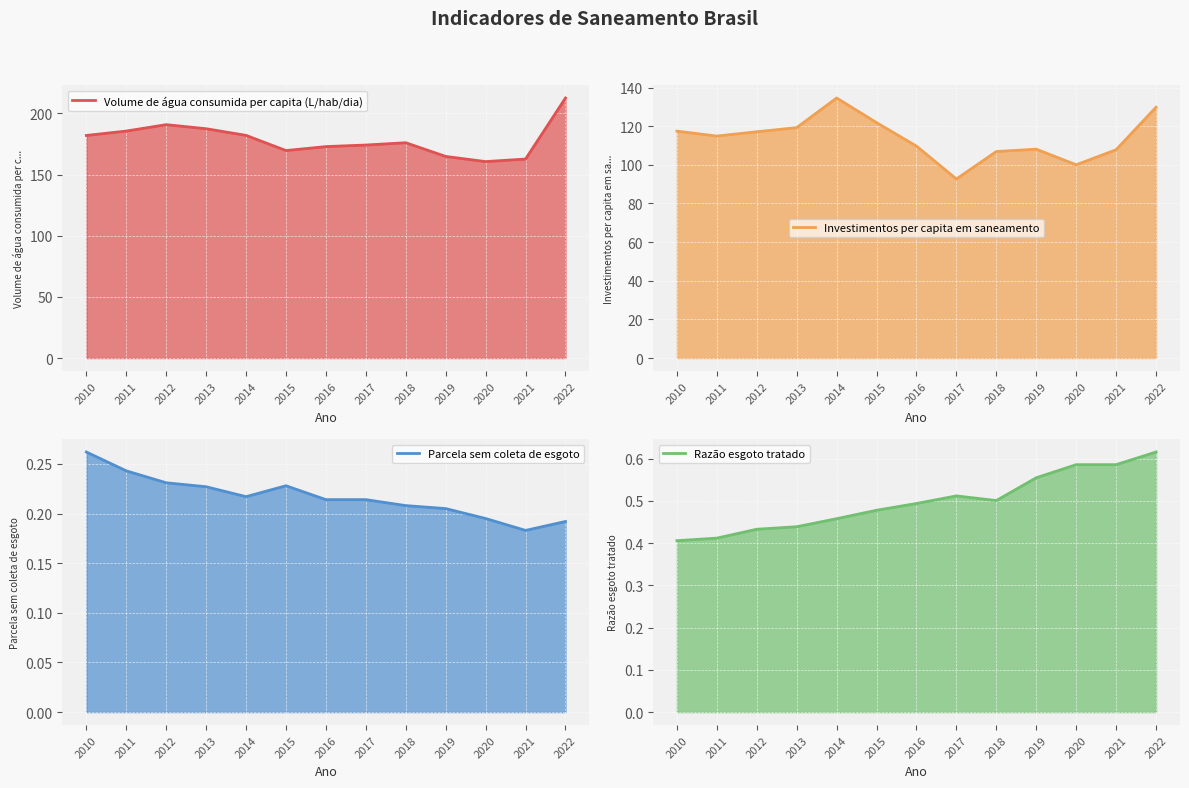

What are all the series names shown in the legend?

Volume de água consumida per capita (L/hab/dia), Investimentos per capita em saneamento, Parcela sem coleta de esgoto, Razão esgoto tratado